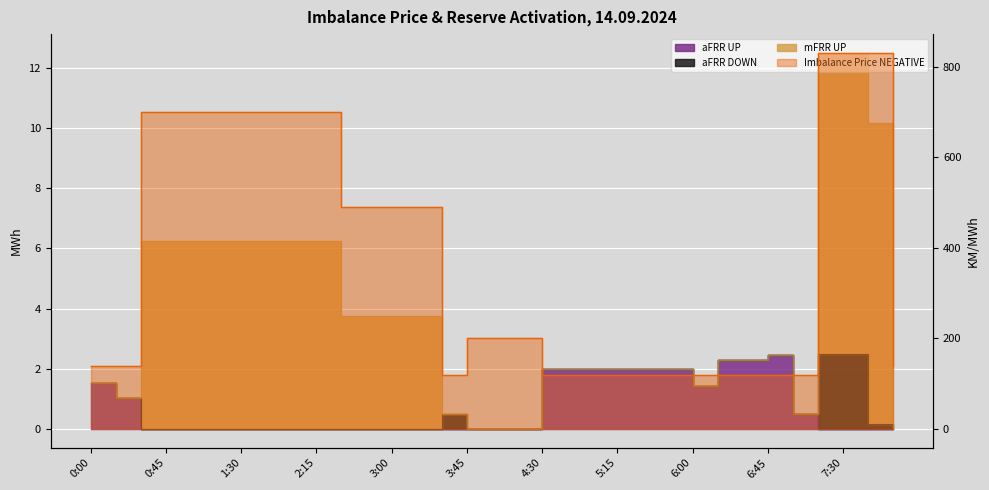

At which category does the chart reach its peak across all series?

7:15